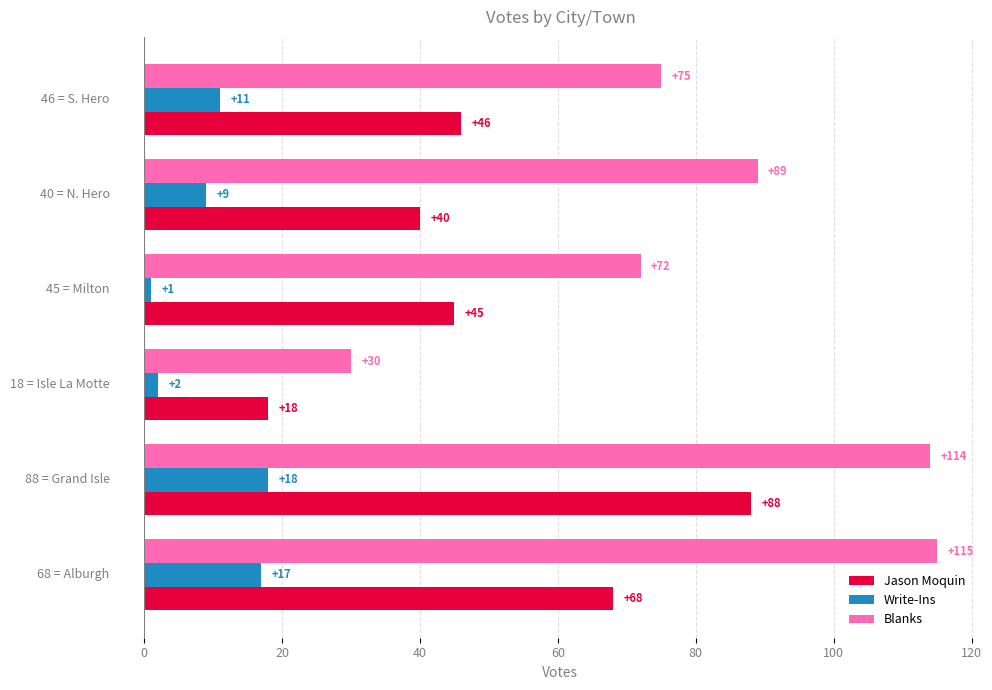

What is the difference between the maximum and second lowest values in the Write-Ins series?

16